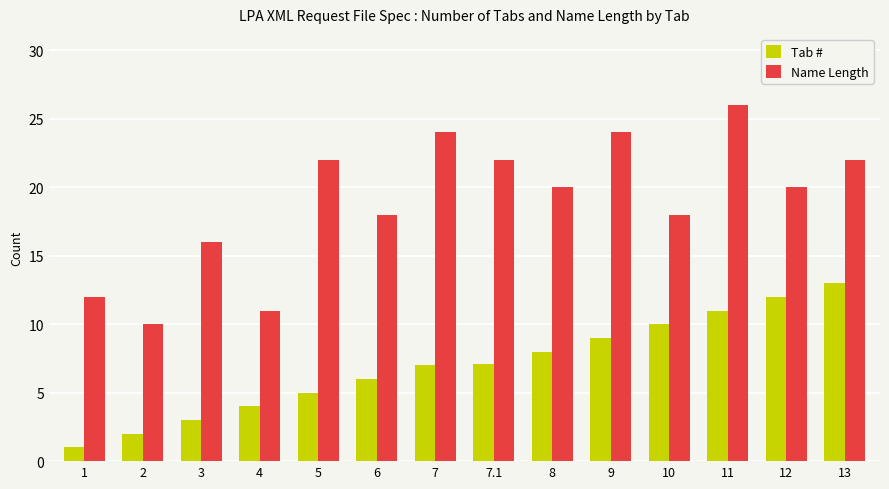

At which label does Tab # reach its minimum?

1